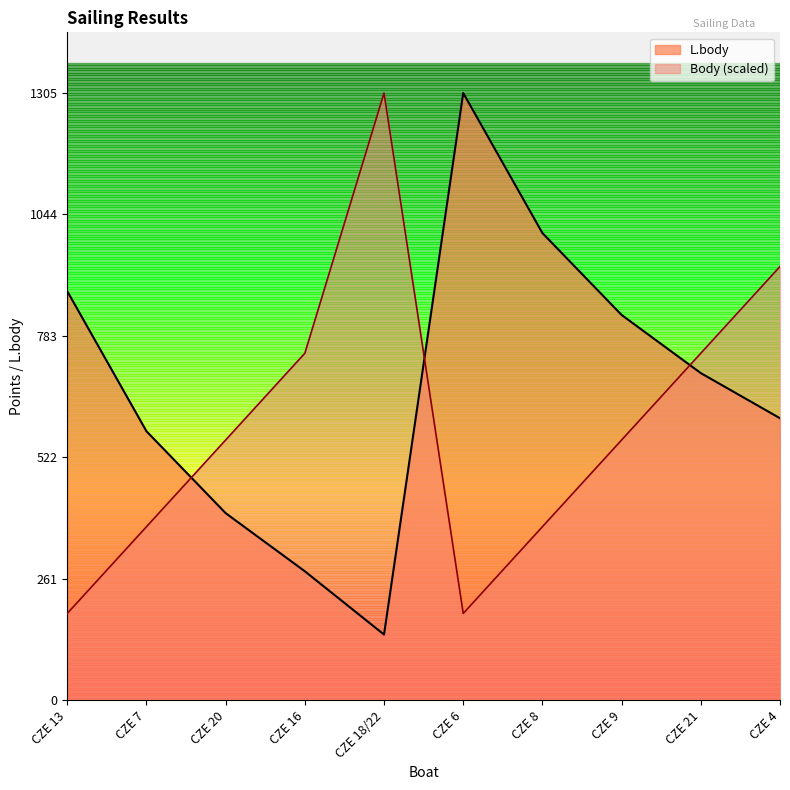

At which label does Body first exceed 559?

CZE 20